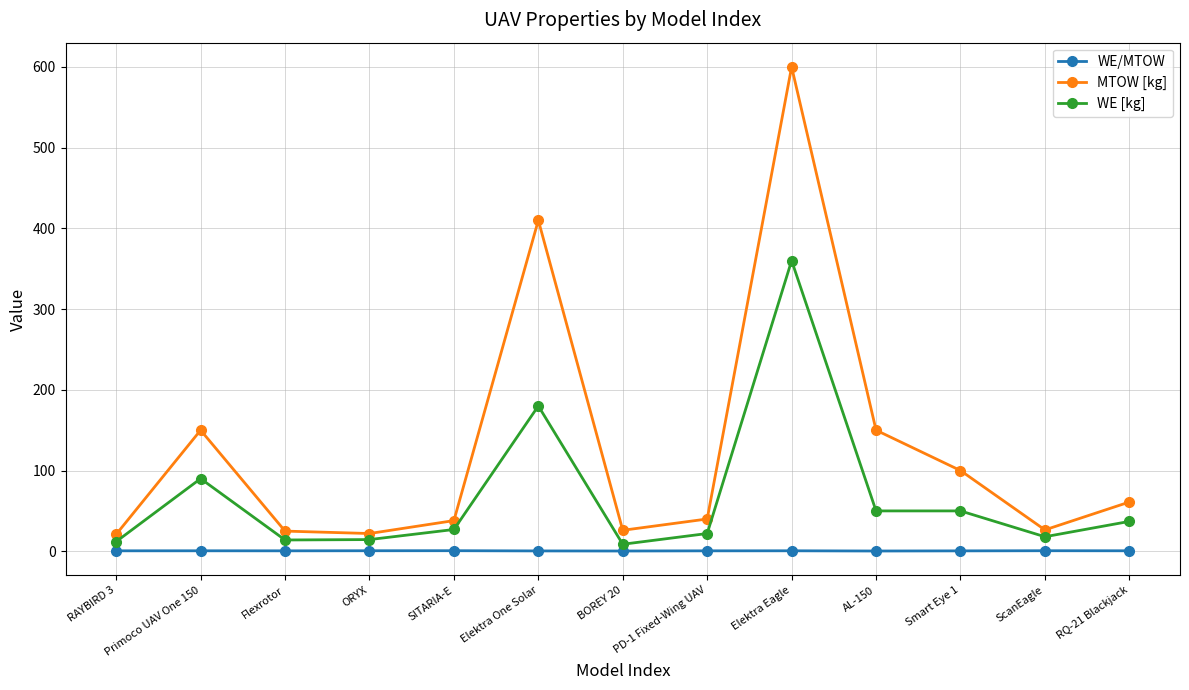

What is the difference between the second highest and second lowest values in the WE [kg] series?

168.0